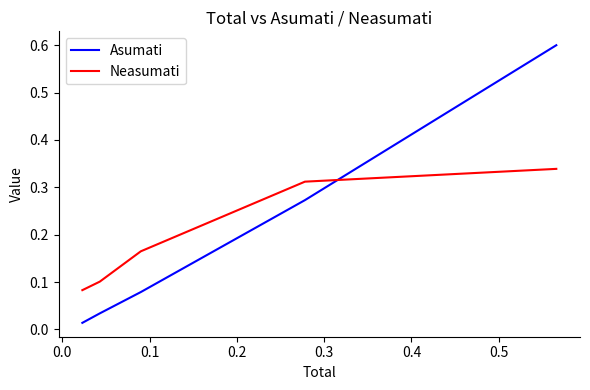

Which series has the widest spread of values?

Asumati